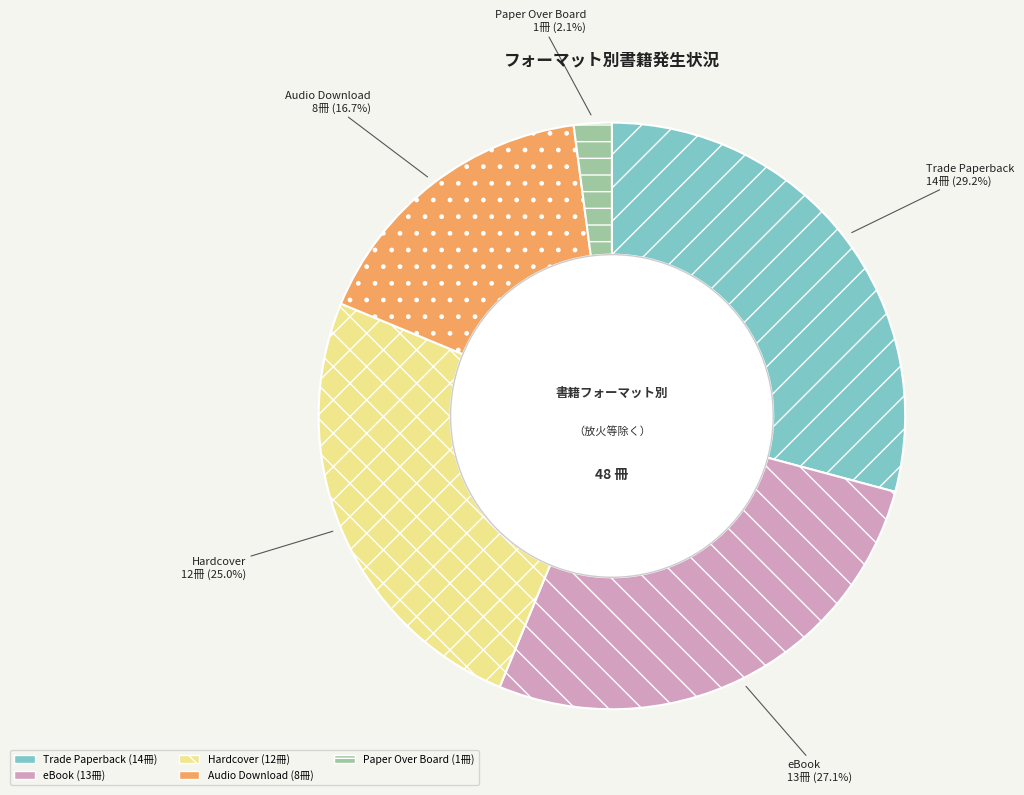

Count the number of slices in the pie.

5